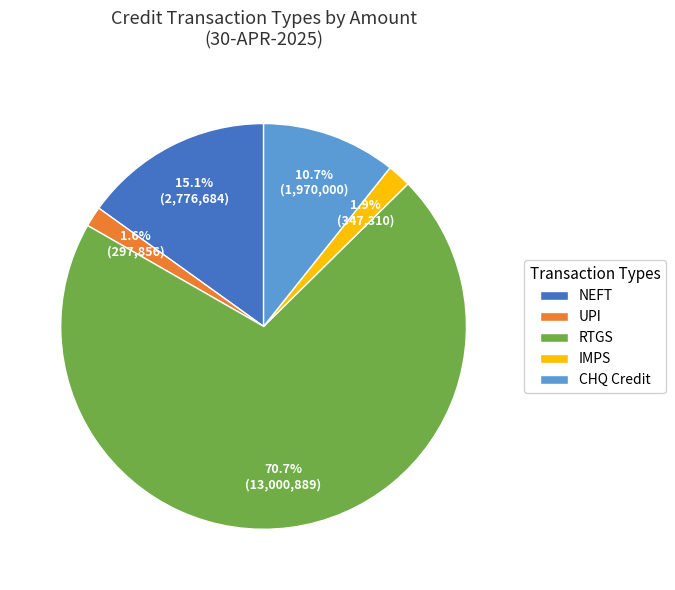

Which slice is the largest?

RTGS